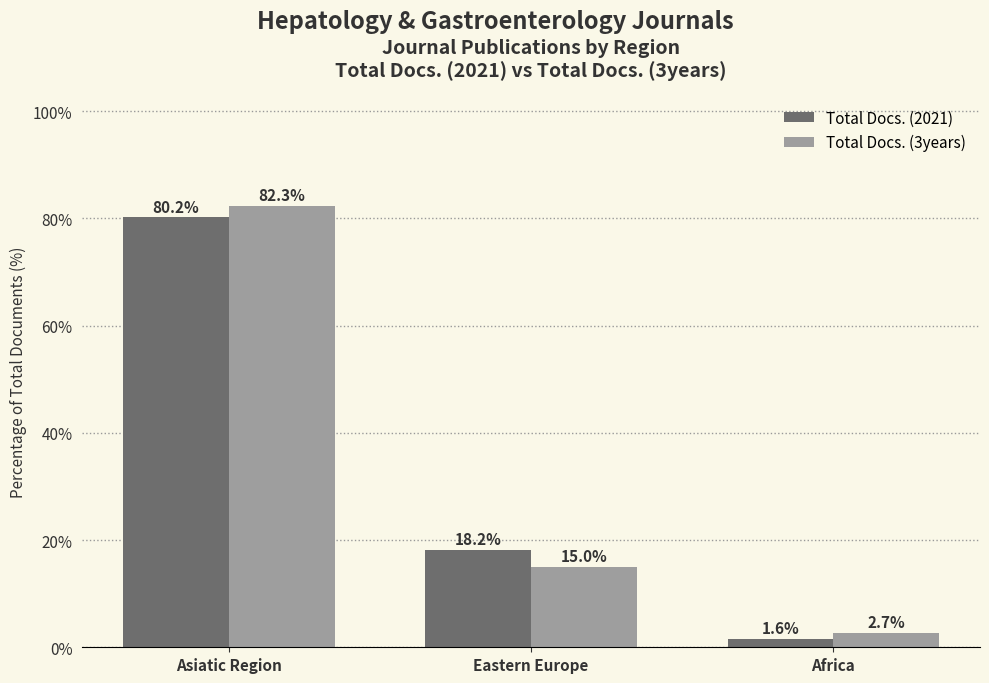

Reading left to right, what are all the values shown in this chart?

Total Docs. (2021): Asiatic Region=80.2	Eastern Europe=18.2	Africa=1.6
Total Docs. (3years): Asiatic Region=82.3	Eastern Europe=15.0	Africa=2.7